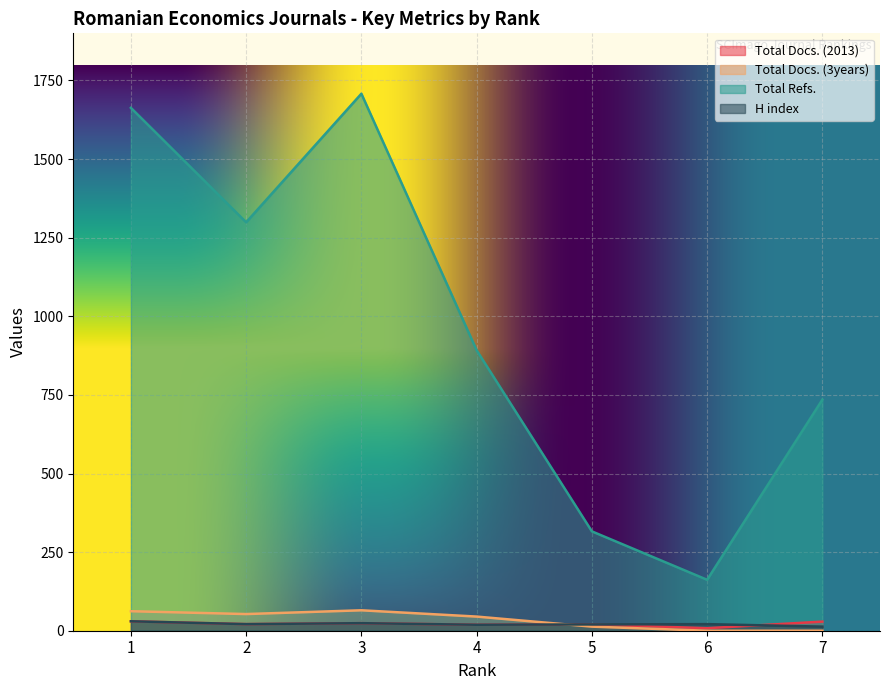

How many lines are shown in the chart?

4